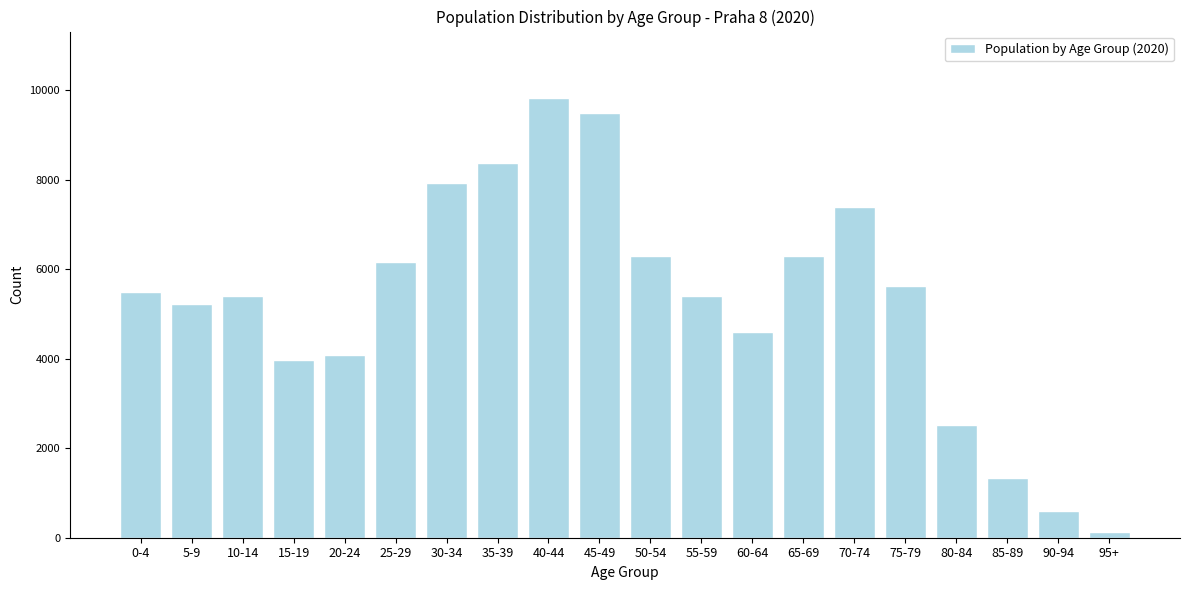

What is the sum of all values?

106188